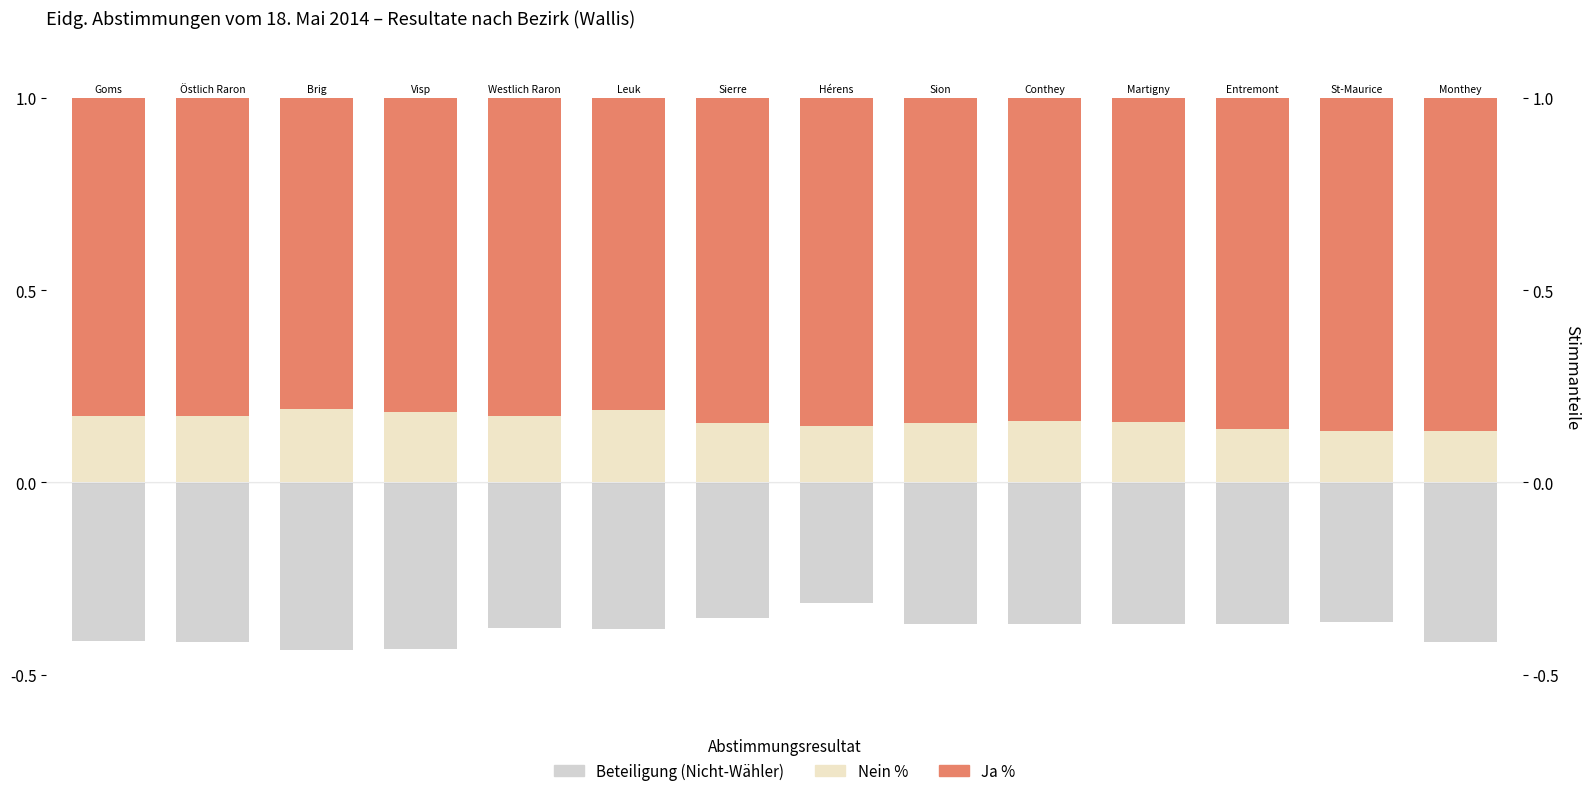

What is the value of the Beteiligung (Nicht-Wähler) bar at the 4th from the left?

-0.4